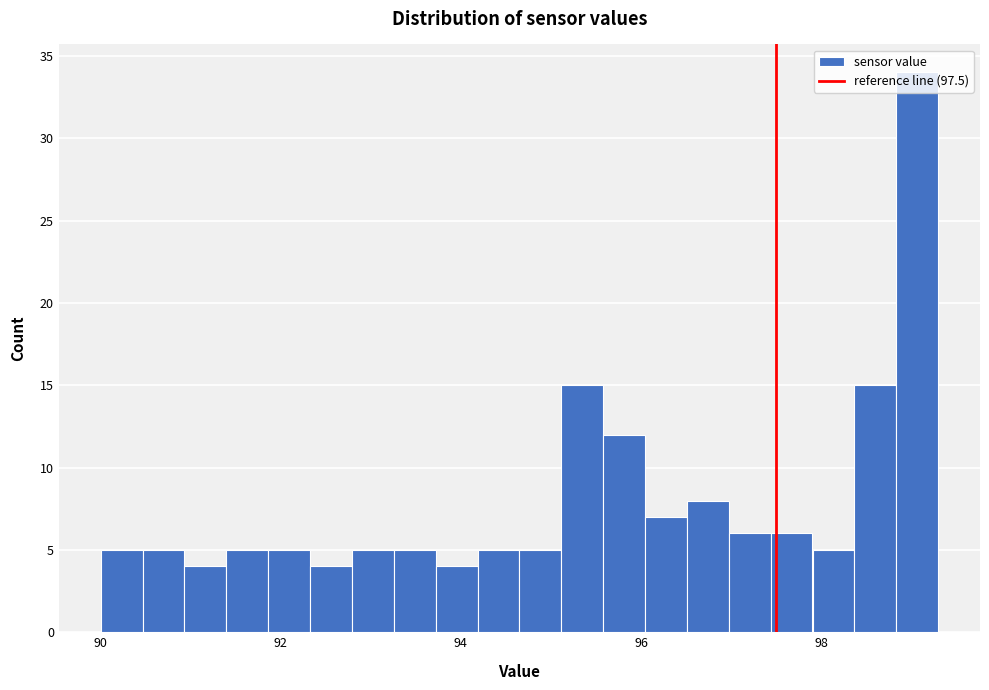

Around what value on the x-axis is the tallest bar? Give the approximate position of its centre, as read against the axis.

99.0